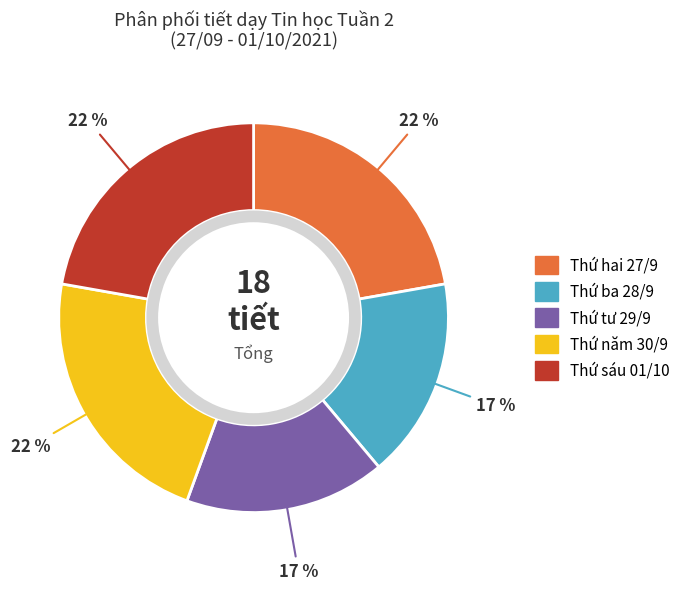

To the nearest percent, what is the combined percentage of Thứ sáu 01/10 and Thứ ba 28/9?

39%